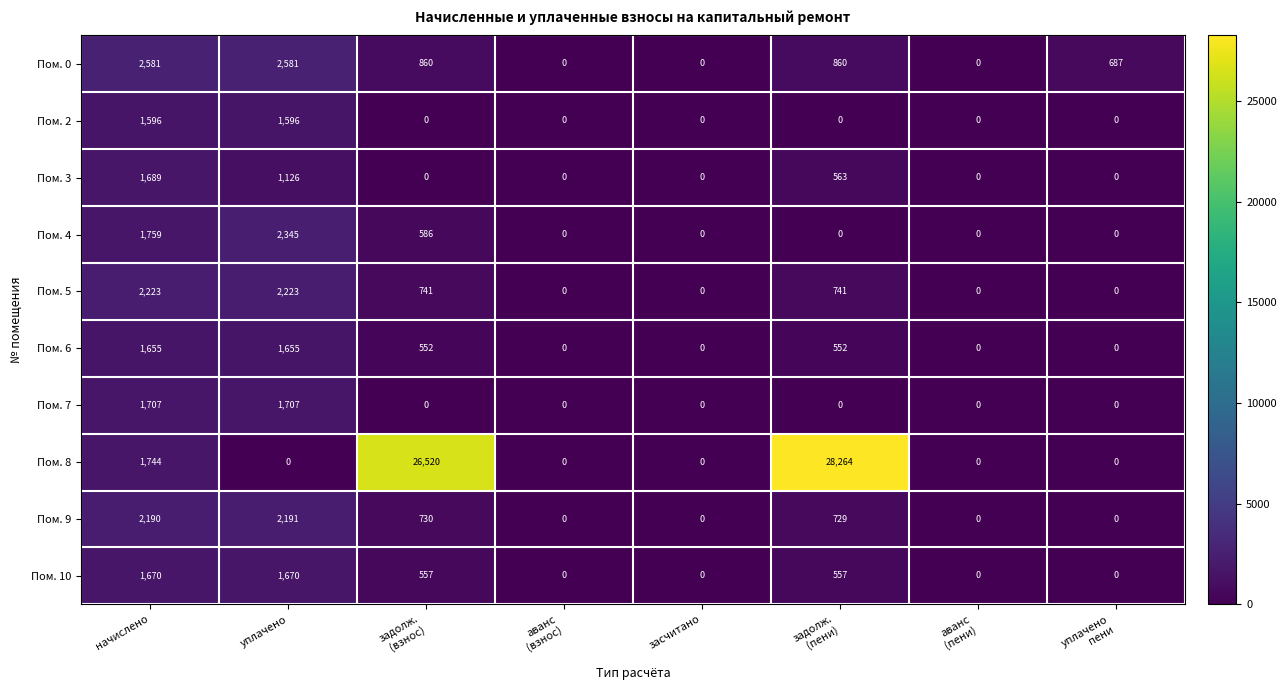

Where does the Пом. 6 series first go above 552?

начислено